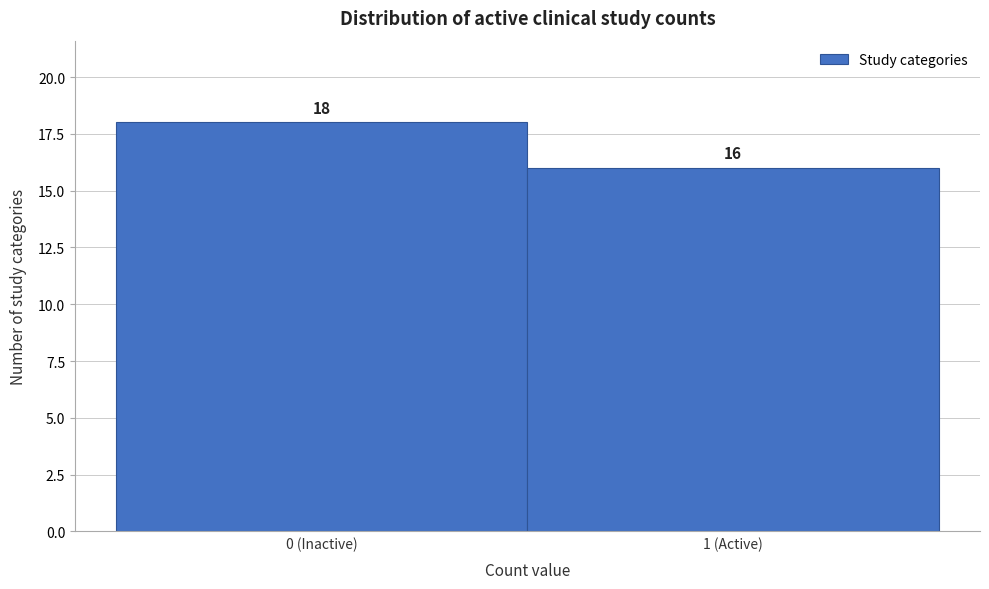

Reading right to left, list all the values displayed in this chart.

16	18